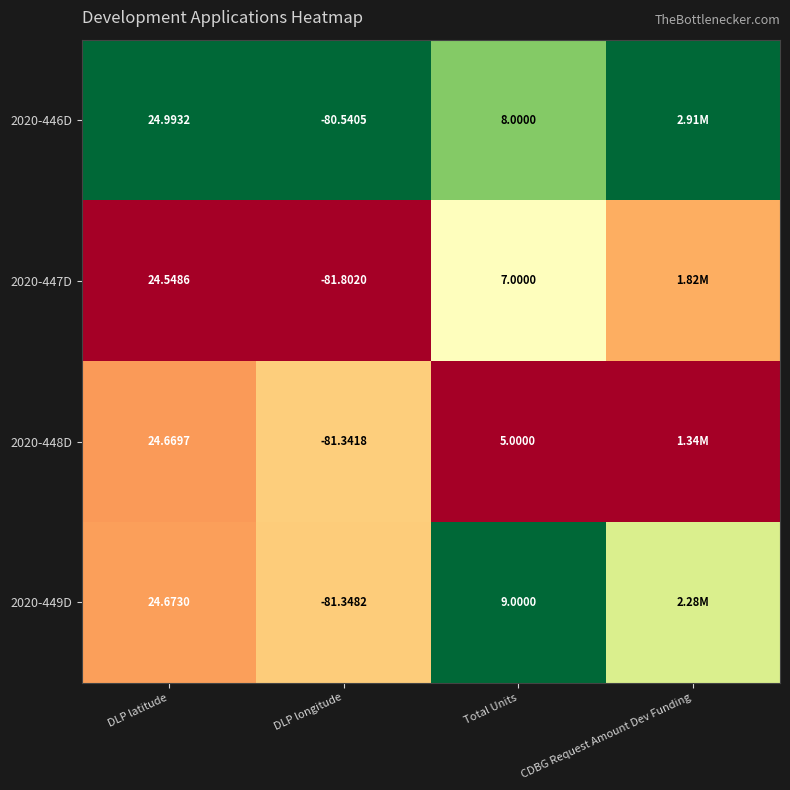

Is the value of 2020-449D at DLP longitude greater than the value of 2020-446D at DLP latitude?

No